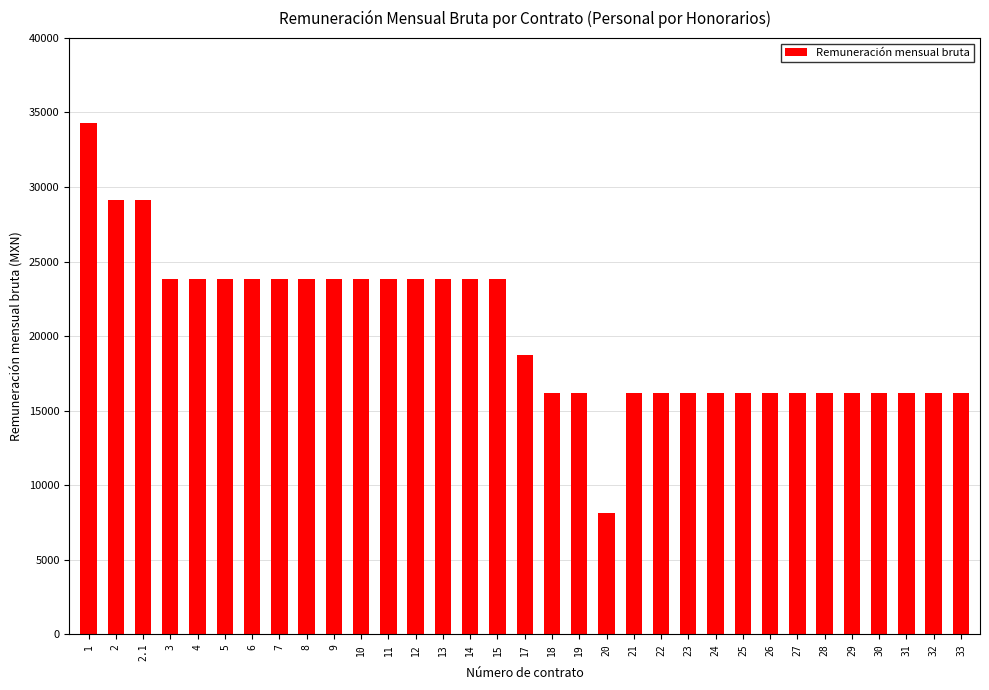

Read the value at 7.

23800